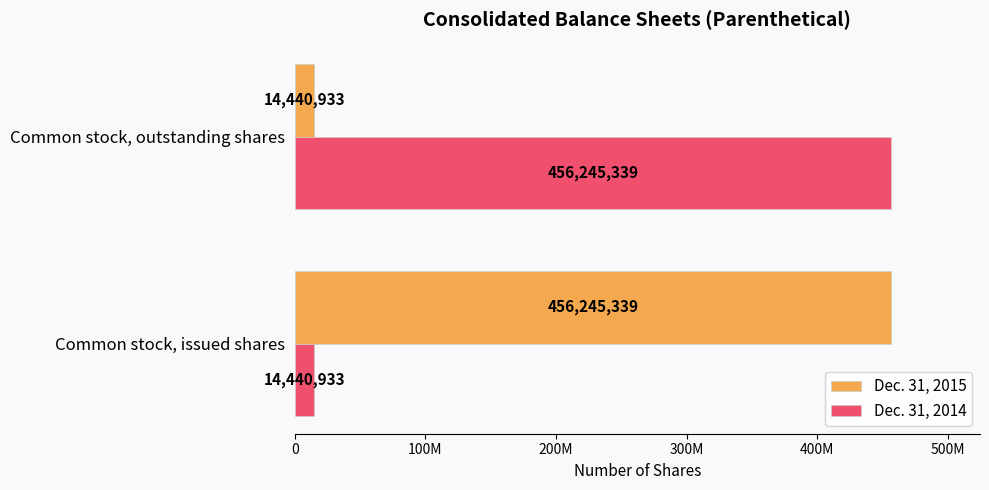

What is the value of the Dec. 31, 2015 bar at the 2nd from the left?

14440933